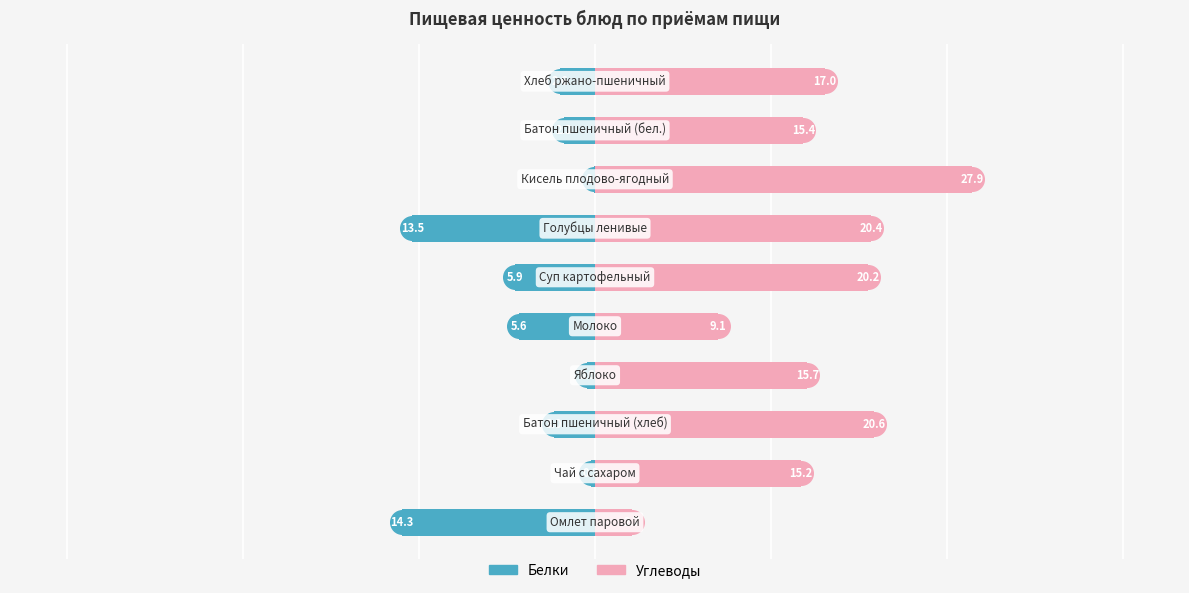

Which series has the widest spread of values?

Углеводы